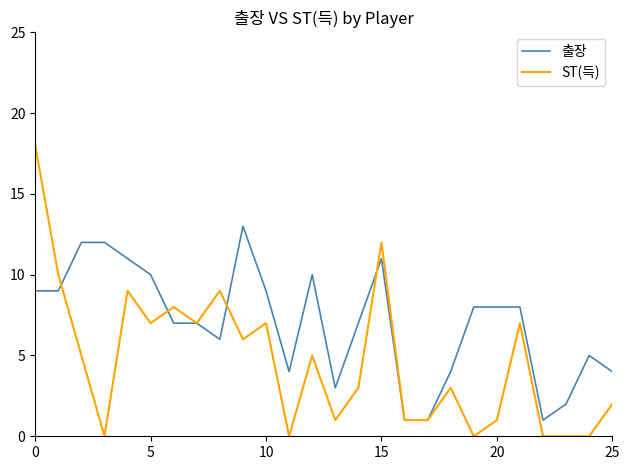

Reading left to right, extract all data points from this chart.

출장: 9	9	12	12	11	10	7	7	6	13	9	4	10	3	7	11	1	1	4	8	8	8	1	2	5	4
ST(득): 18	10	5	0	9	7	8	7	9	6	7	0	5	1	3	12	1	1	3	0	1	7	0	0	0	2